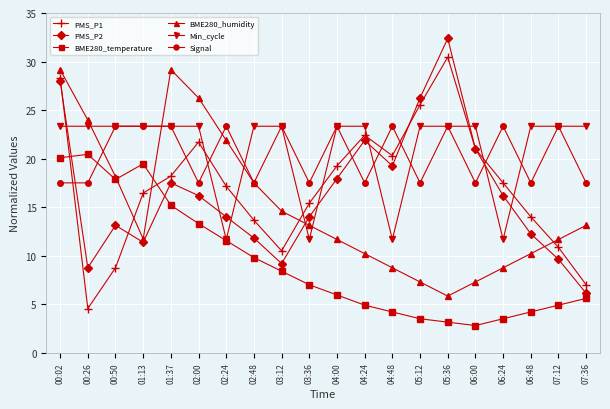

What is the total value across all series at 04:00?

101.5